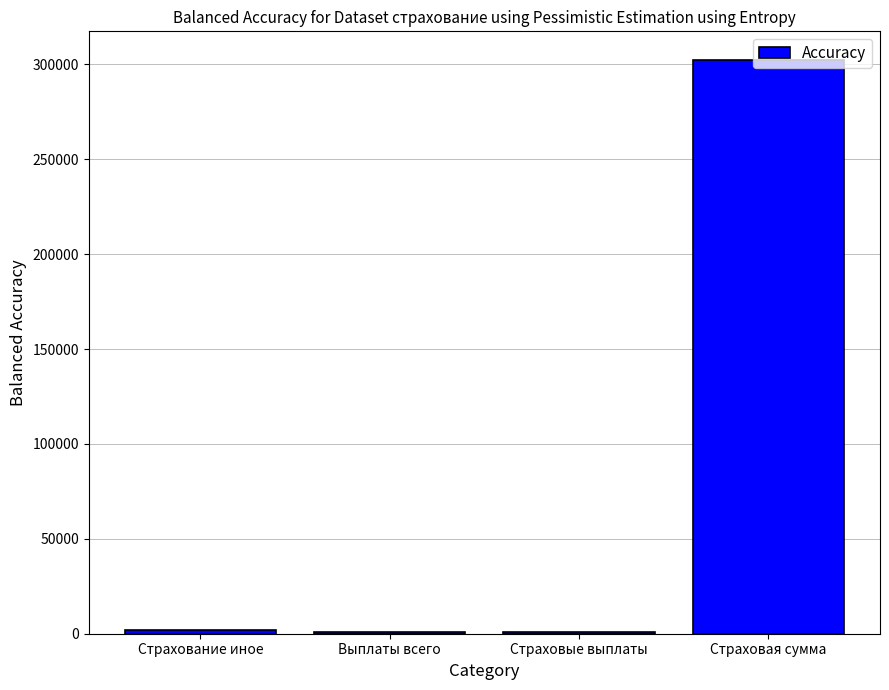

What is the greatest value displayed?

302295.0